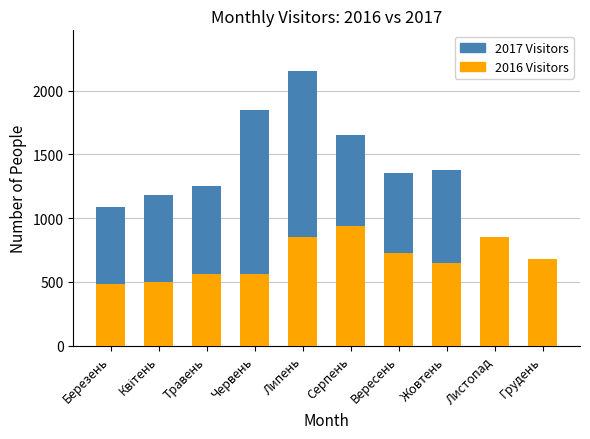

Which has a higher value, Квітень or Жовтень?

Жовтень